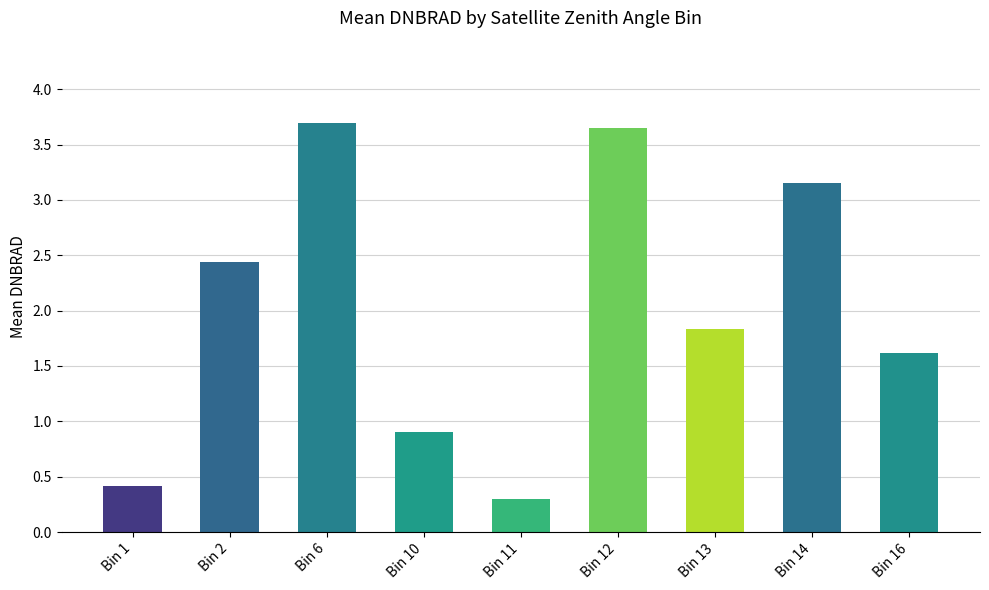

At which label does the data first exceed 1?

Bin 2